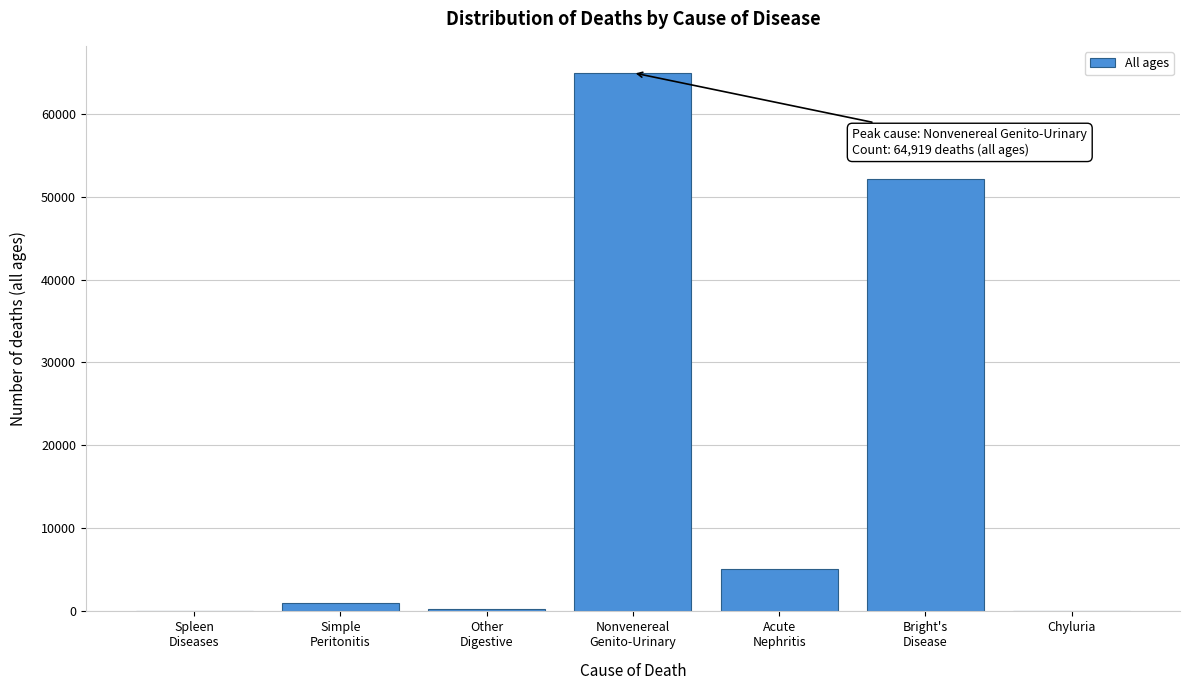

What is the maximum value shown in the chart?

64919